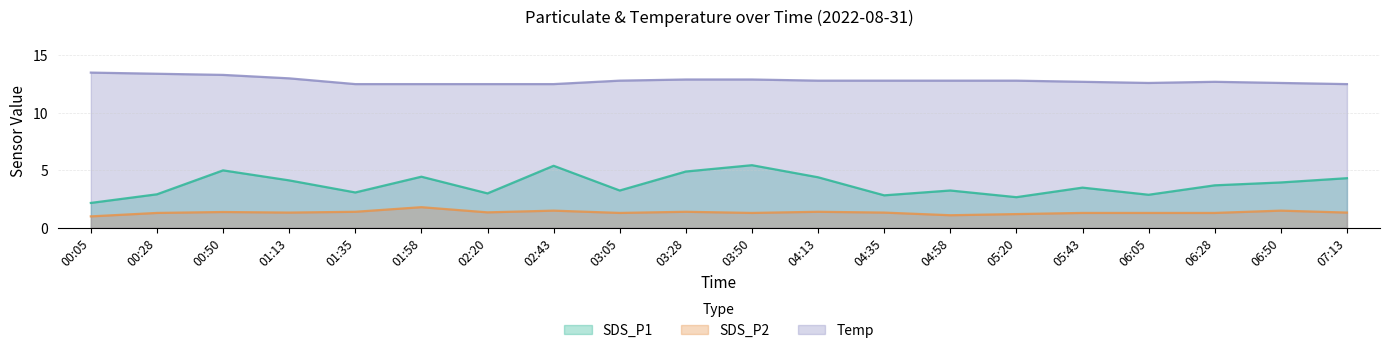

The Temp series shows 12.9 at 03:50. True or false?

True